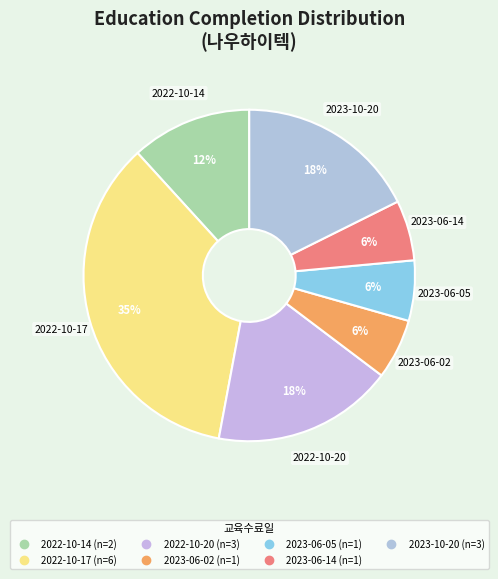

Which category has the biggest portion of the pie?

2022-10-17